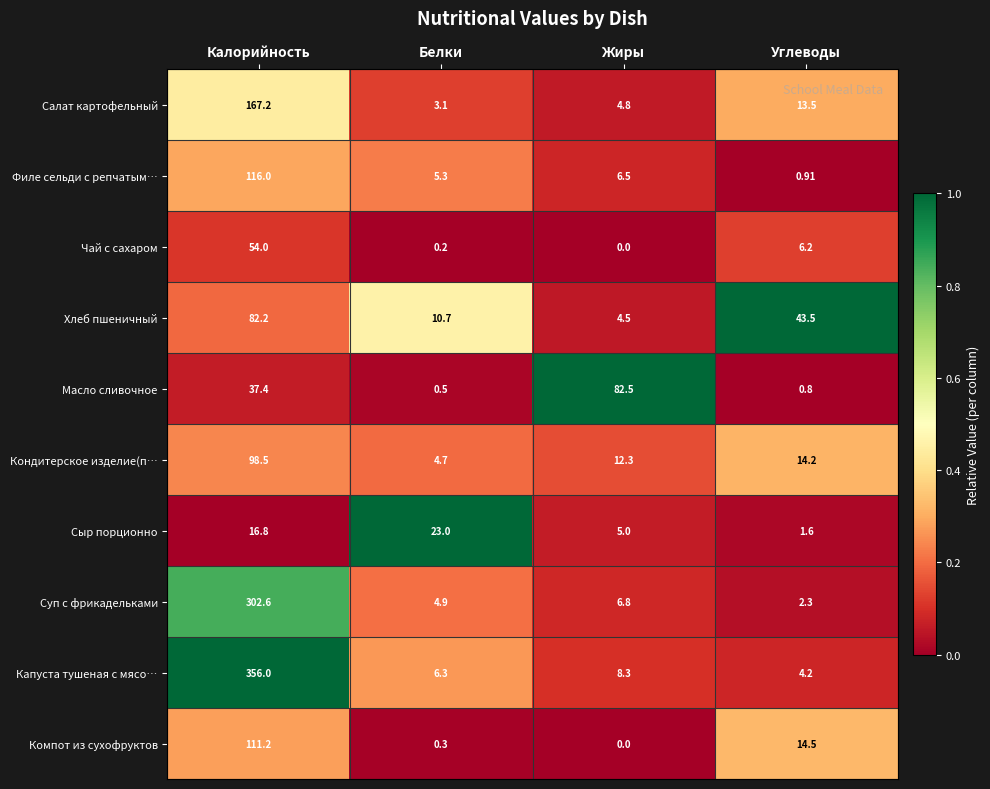

At which label does Филе сельди с репчатым… first exceed 6?

Калорийность